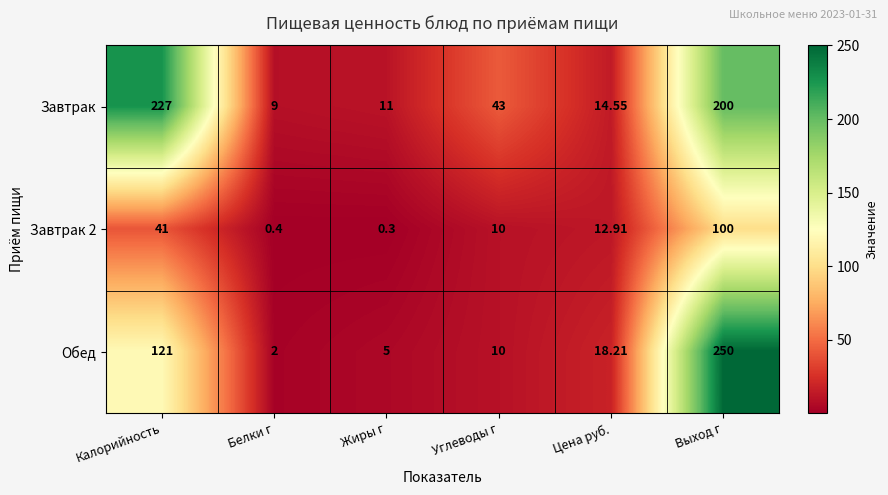

Which series has the largest range (max minus min)?

Обед